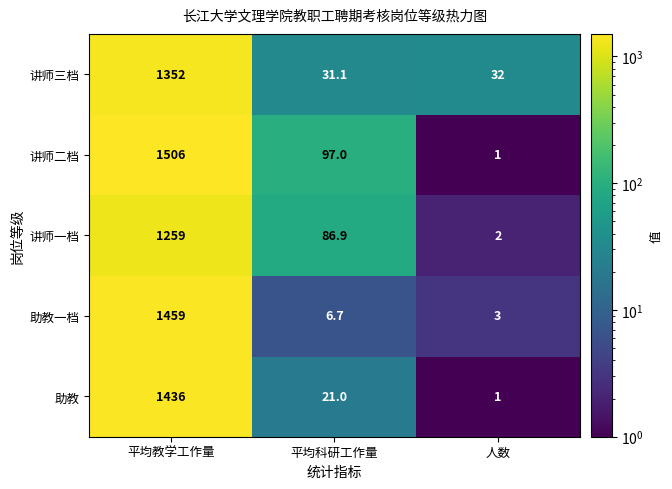

How many categories are shown in the chart?

3